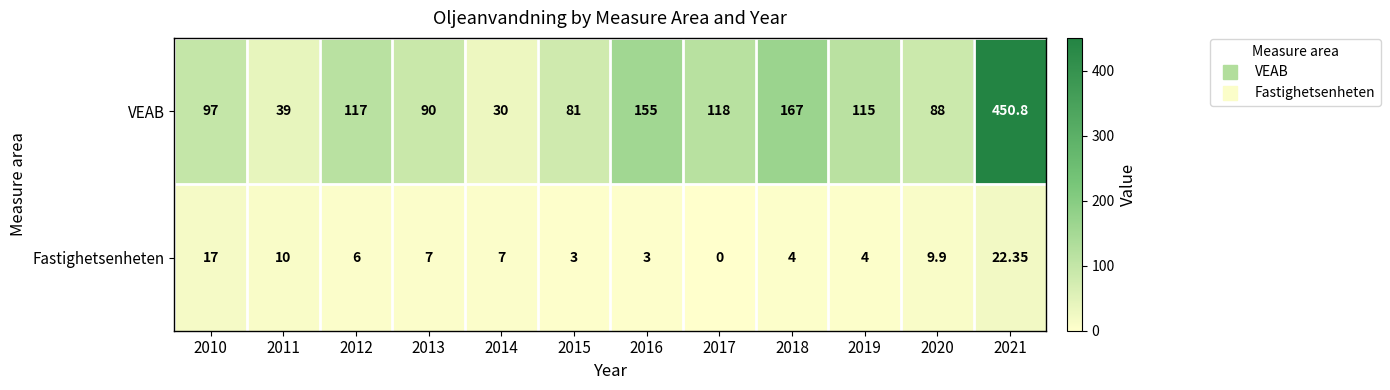

At 2015, list the series in order from smallest to largest.

Fastighetsenheten, VEAB